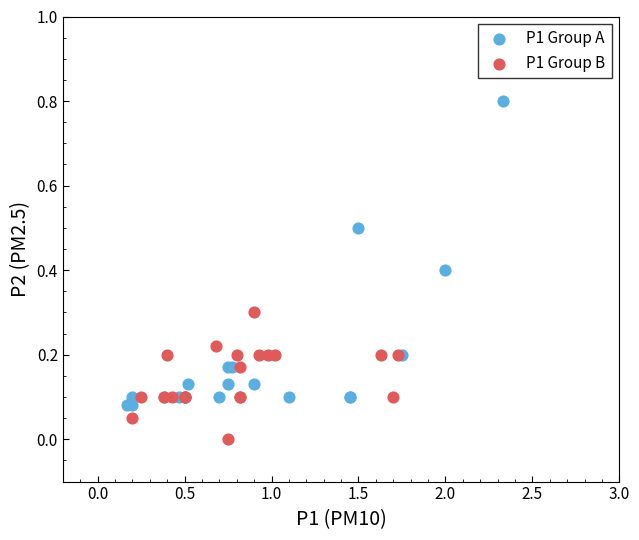

Which series has the widest spread of Y values?

P1 Group A